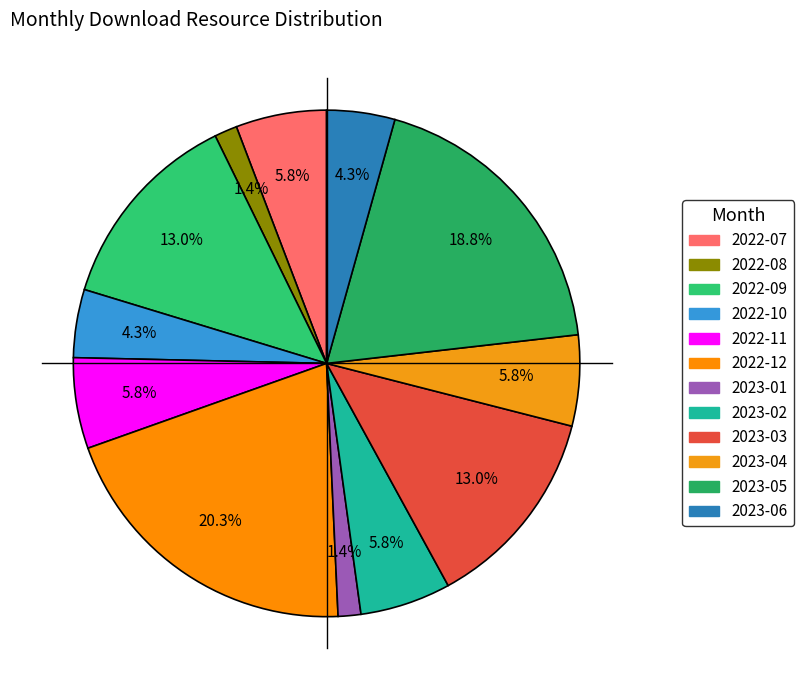

What is the largest slice in the pie chart?

2022-12